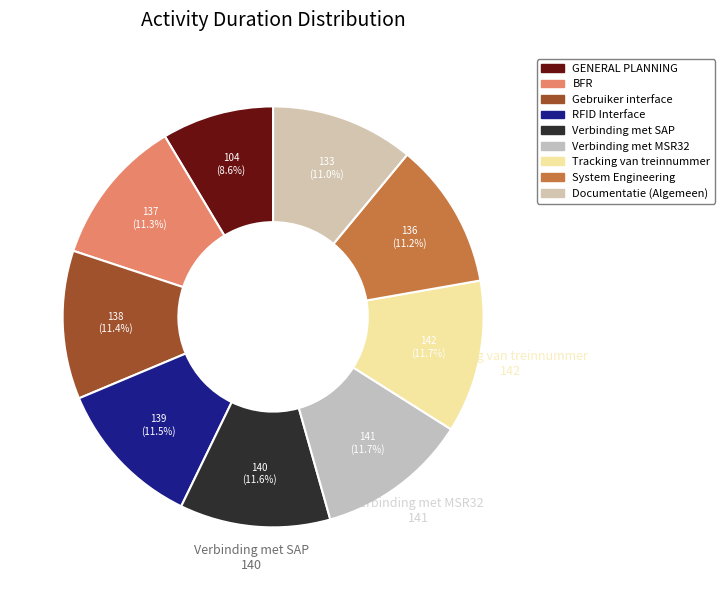

Does any single category account for the majority?

No